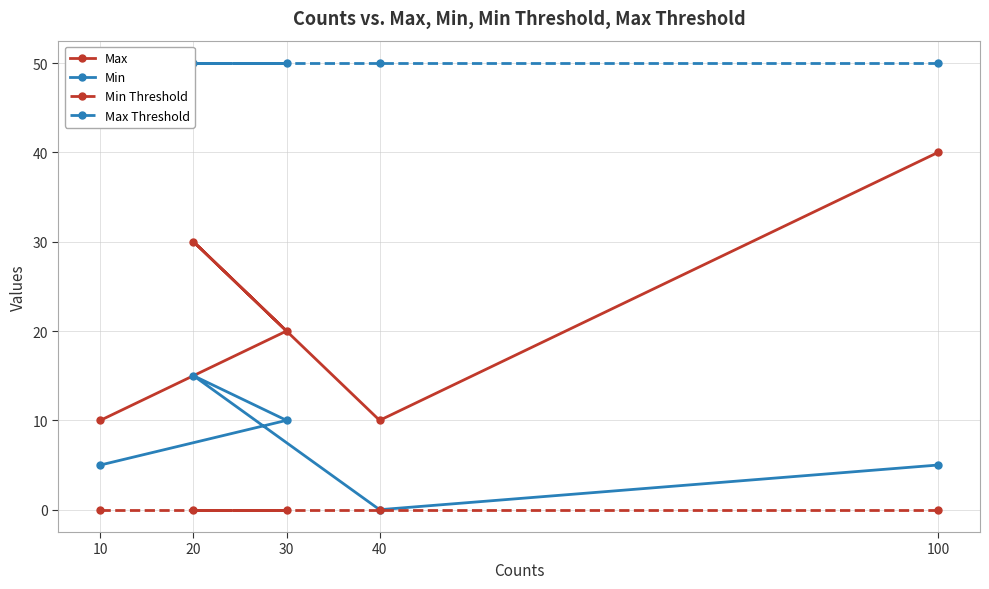

Is the value of Min Threshold at 100 greater than the value of Max at 20?

No